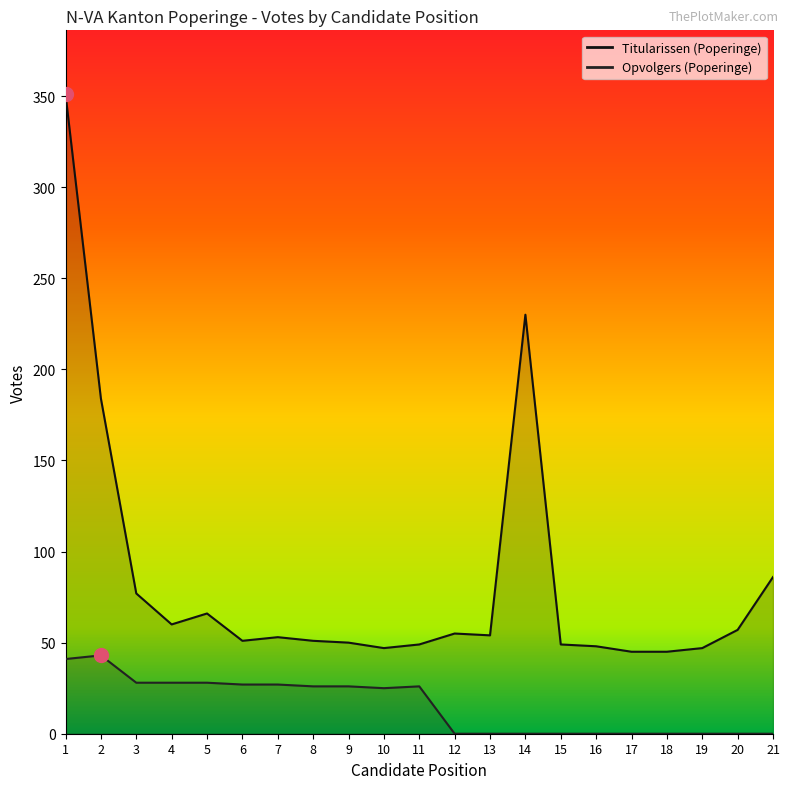

How many lines are shown in the chart?

2